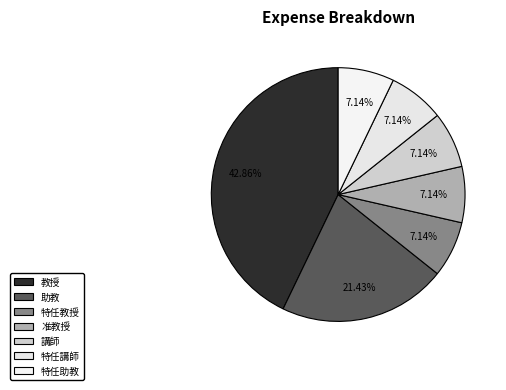

How many segments does this pie chart have?

7